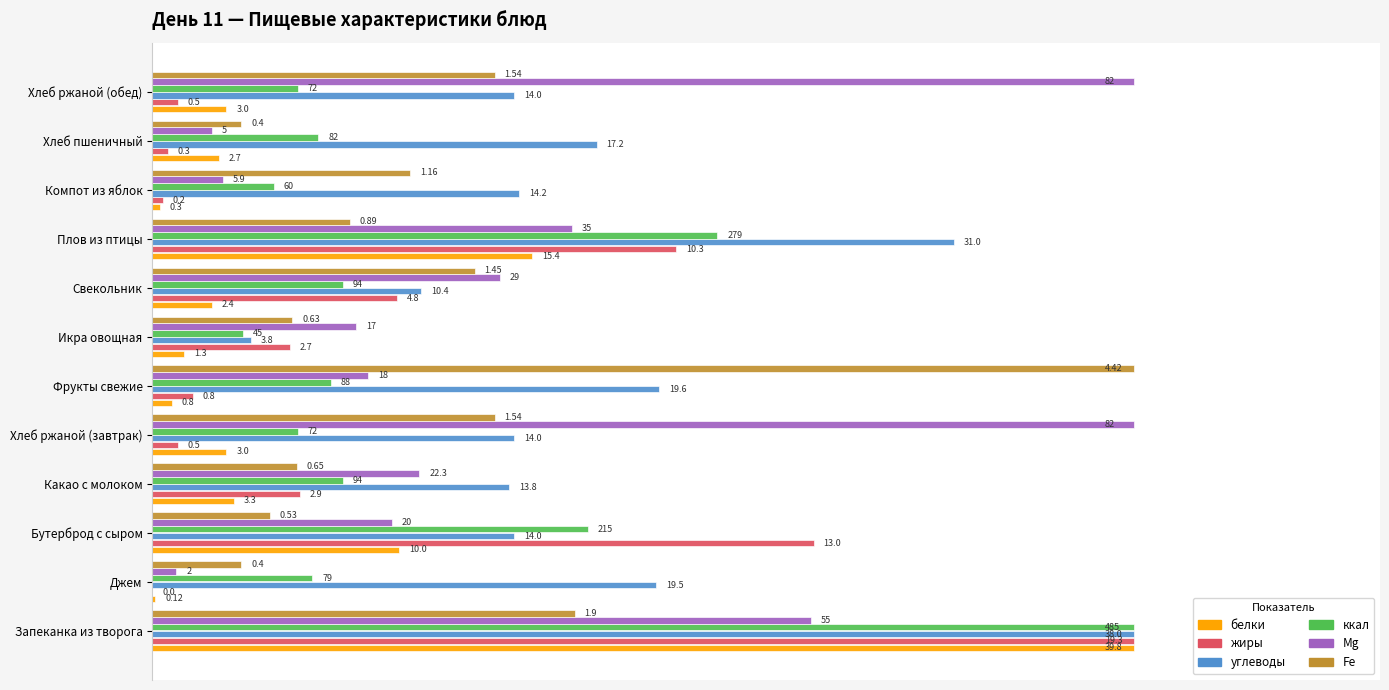

Does the chart contain stacked bars?

No